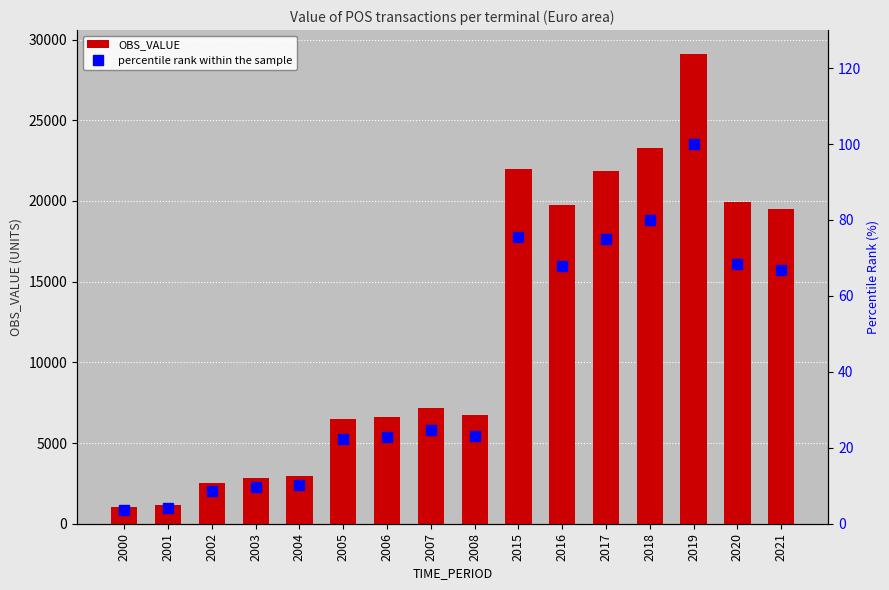

Is it true that percentile rank within the sample equals 28.0 at 2021?

False